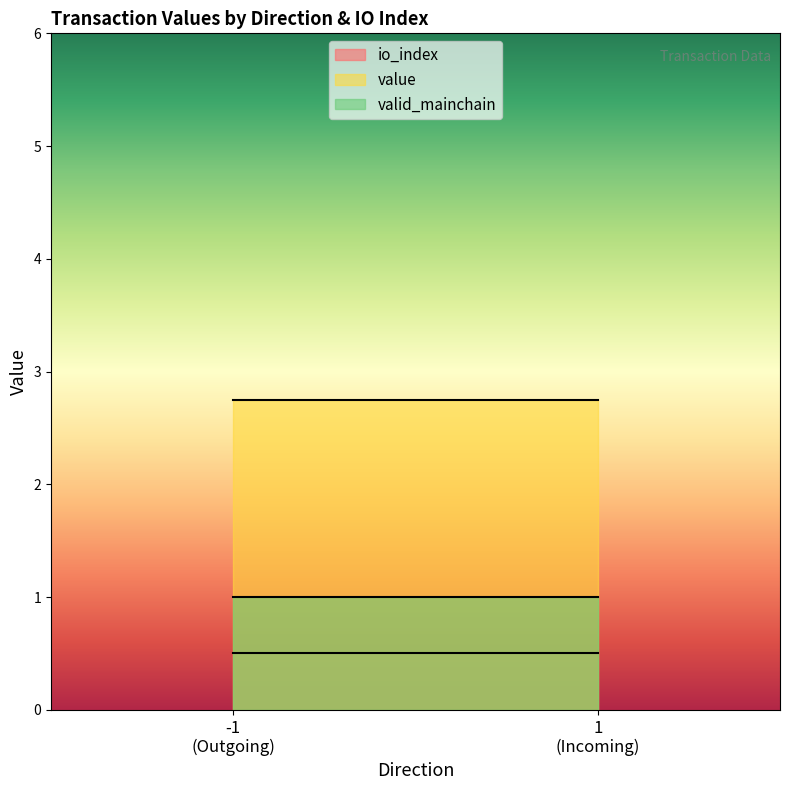

Is it true that io_index equals 0.0 at -1_0?

True